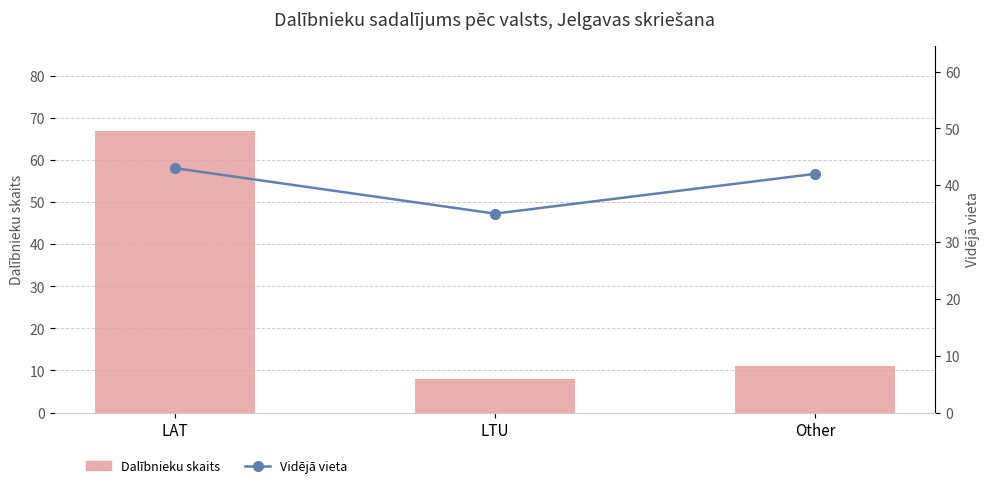

What is the value of the Dalībnieku skaits bar at the 2nd from the left?

8